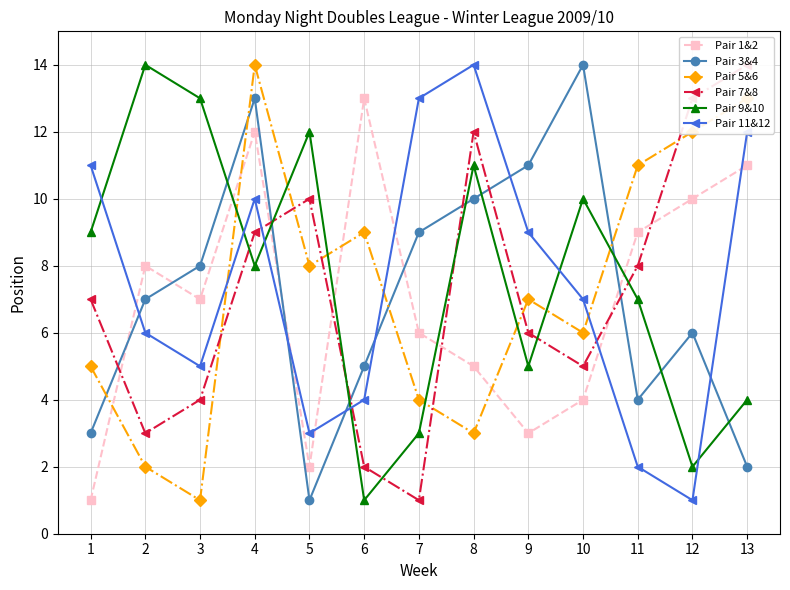

How many intersections are there between Pair 9&10 and Pair 1&2?

5